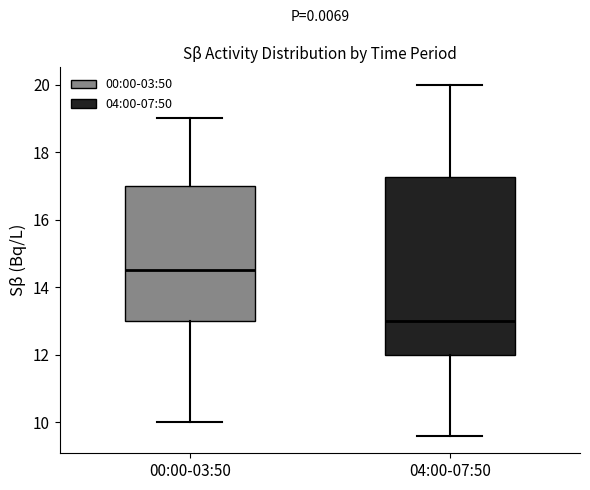

Where does the median line of the box for 04:00-07:50 sit on the y-axis? The values are not printed on the chart, so give them approximately, as read against the axis.

13.0